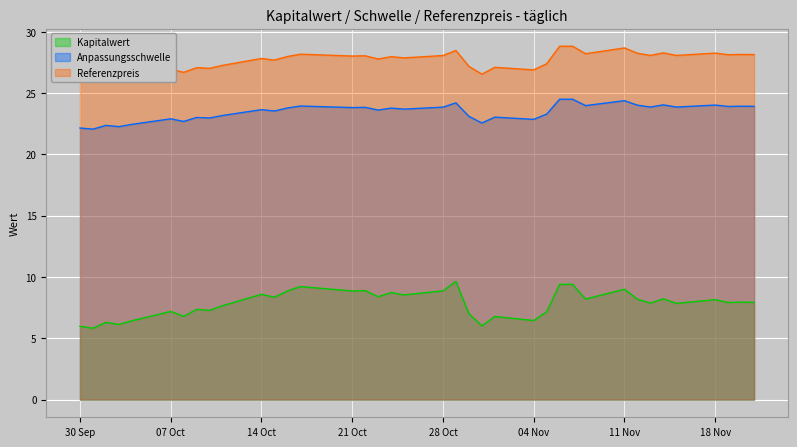

True or false: Anpassungsschwelle and Kapitalwert cross at least once.

False